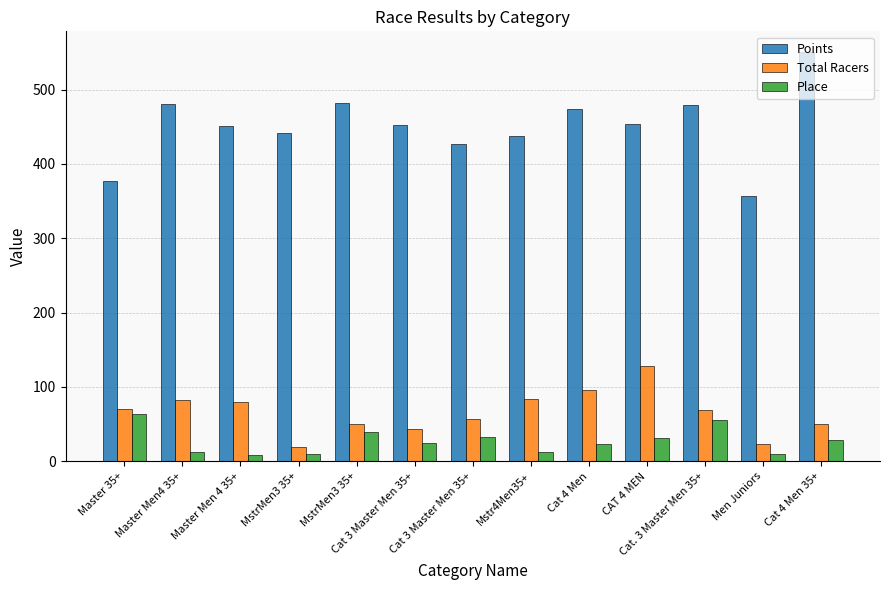

Which series changed the most between Cat 4 Men and Cat. 3 Master Men 35+?

Place